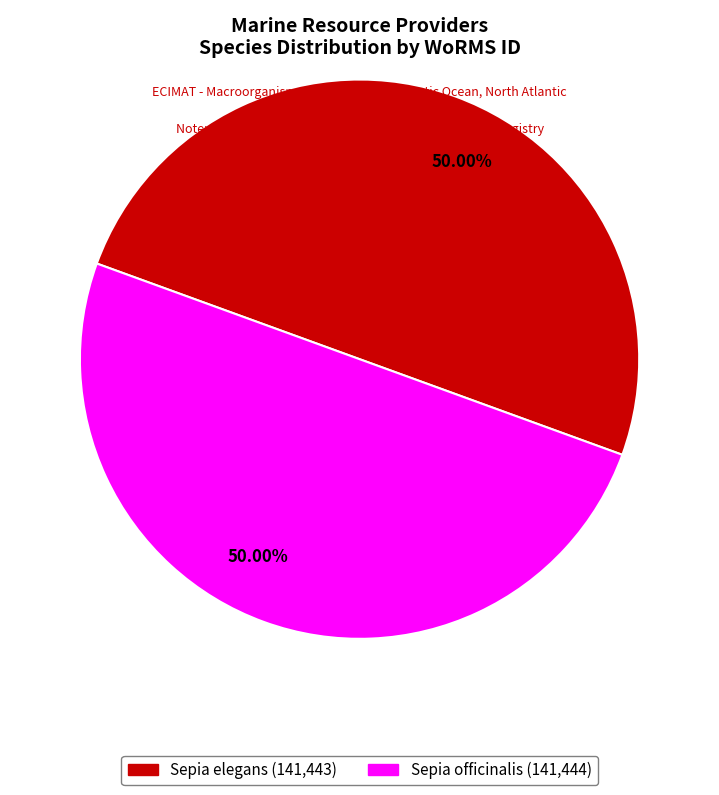

What is the ratio of the value at Sepia officinalis to the value at Sepia elegans?

1.0